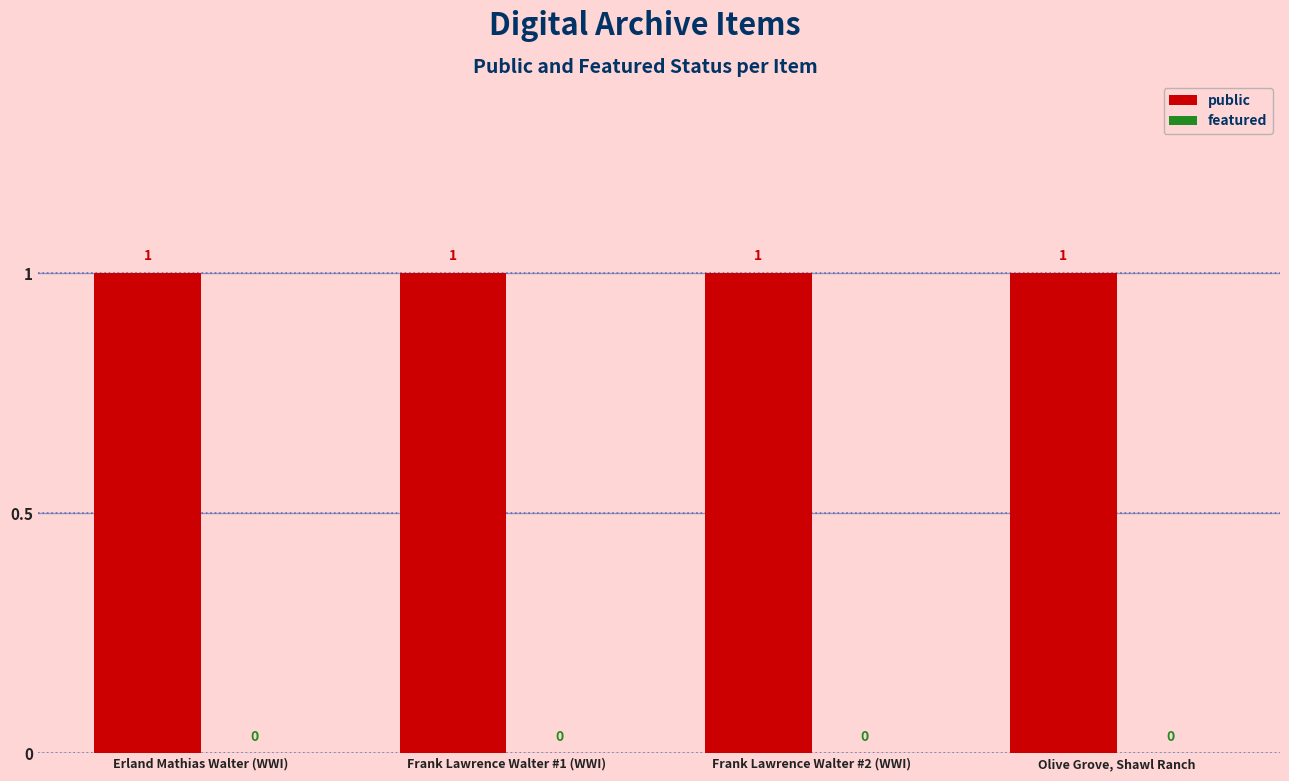

What is the label of the 2nd bar from the right?

Frank Lawrence Walter #2 (WWI)